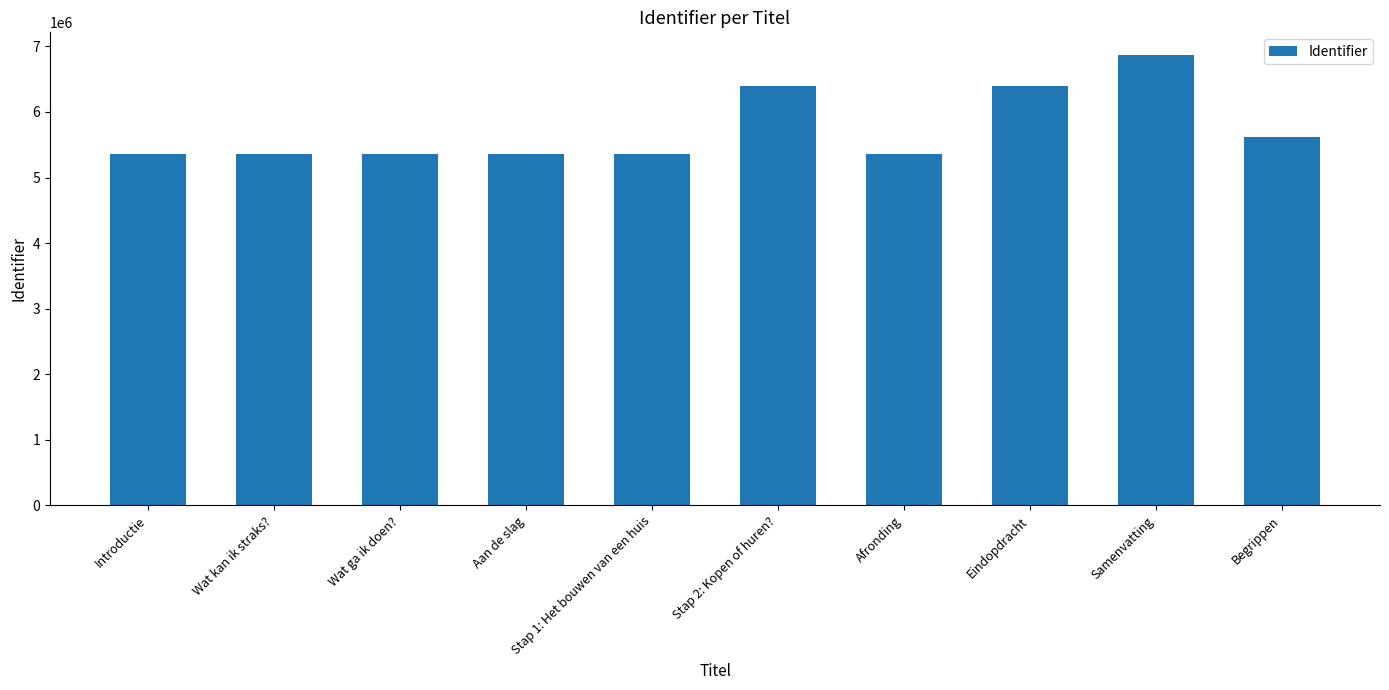

Which label corresponds to the largest value in the chart?

Samenvatting